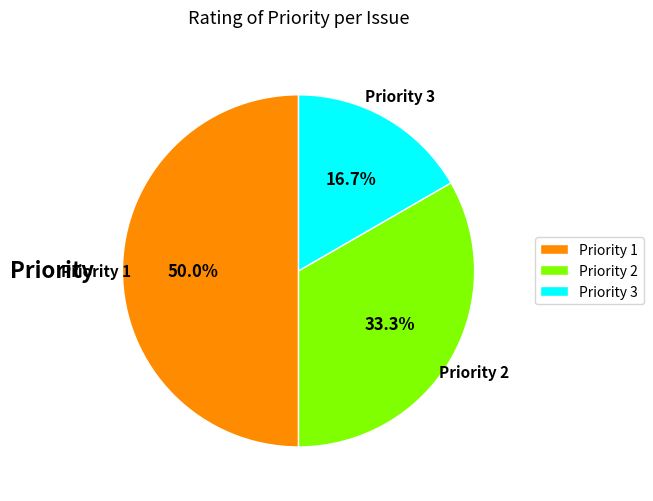

How much of the chart is everything except Priority 1?

50.0%